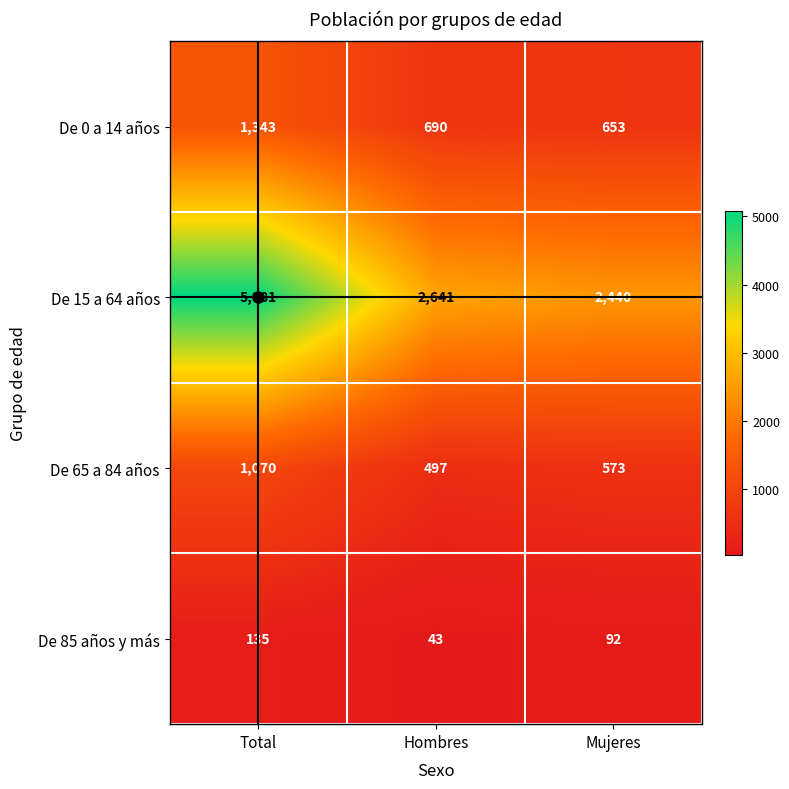

How many series are shown in this chart?

4